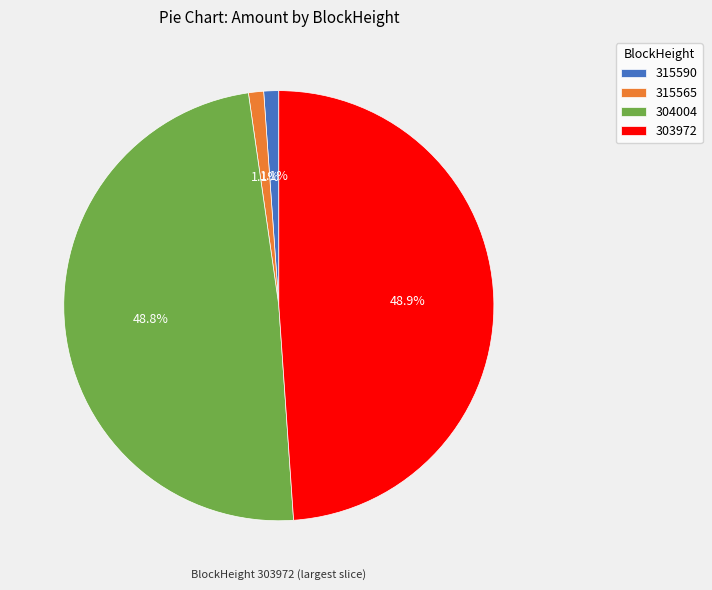

How much of the chart is everything except 315565?

98.9%